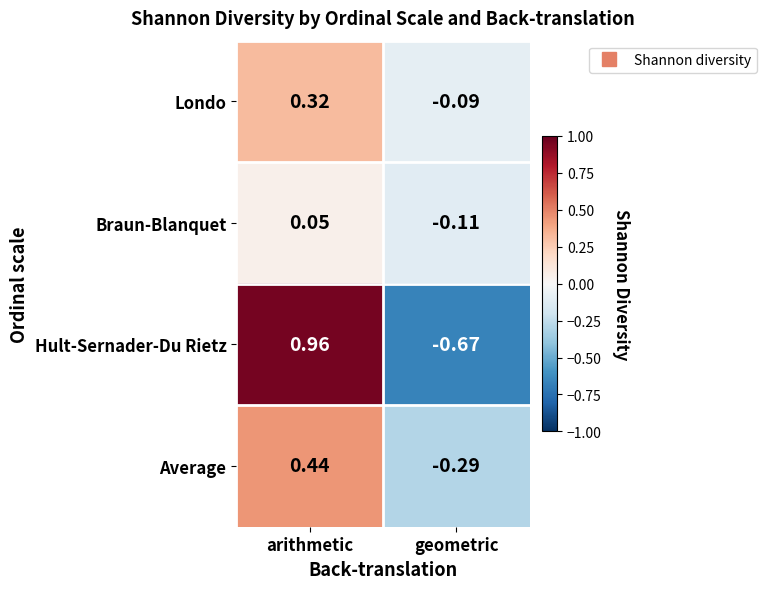

At which label is Average closest to 0?

geometric